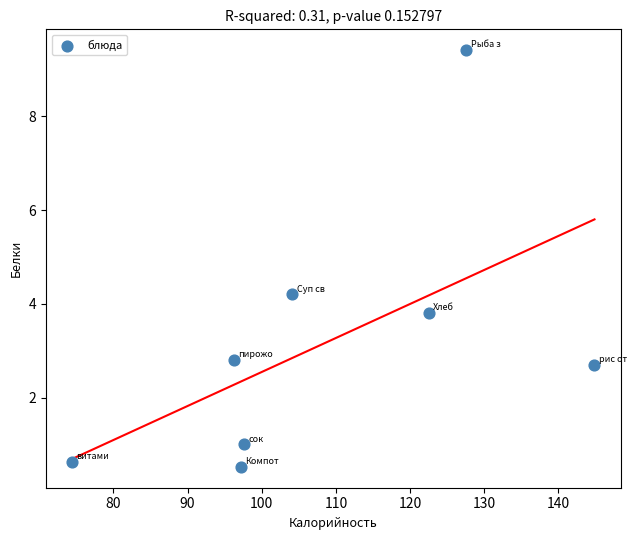

What is the average X value?

108.1